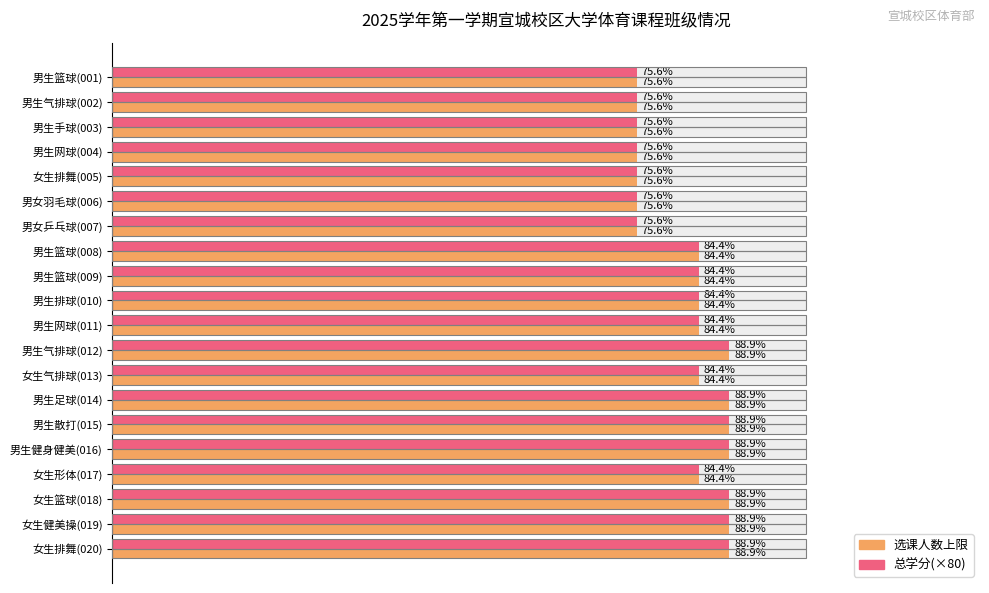

What are all the series names shown in the legend?

选课人数上限, 总学分(×80)